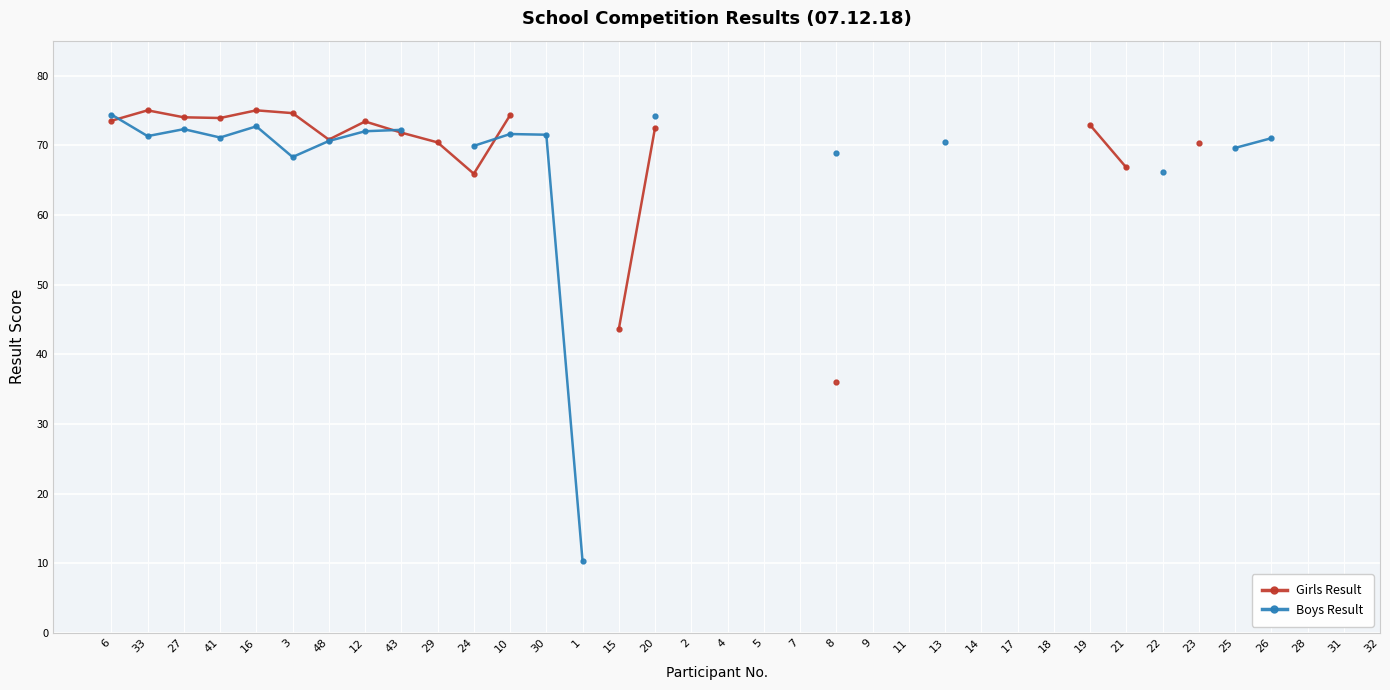

True or false: Boys Result and Girls Result cross at least once.

True